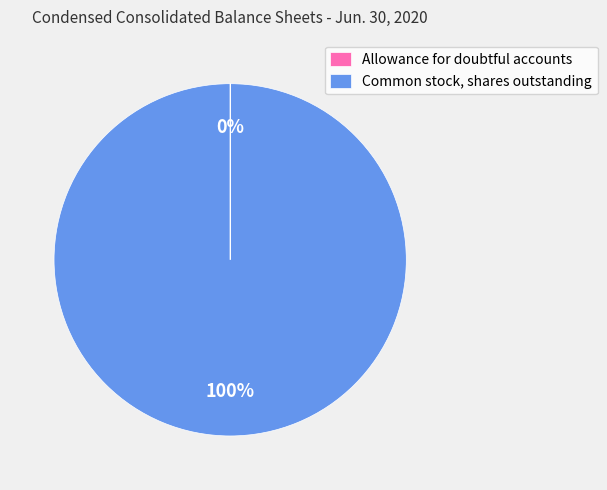

What percentage is the Common stock, shares outstanding slice, to the nearest percent?

100%